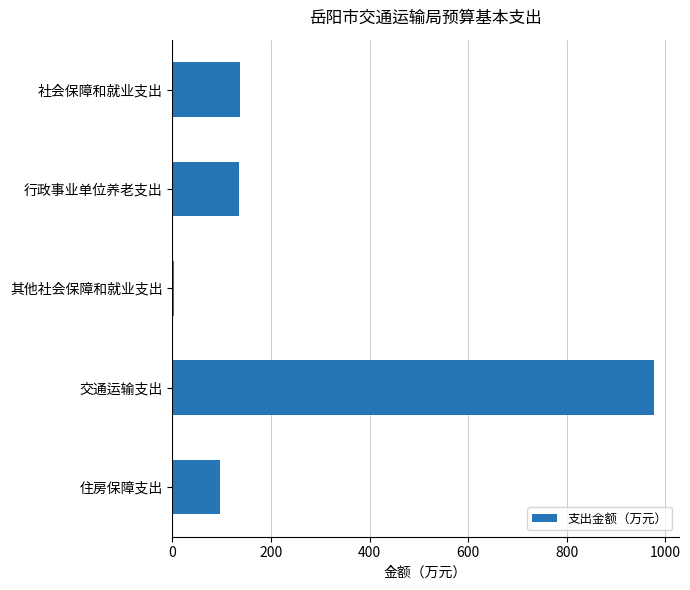

What is the greatest value displayed?

977.8